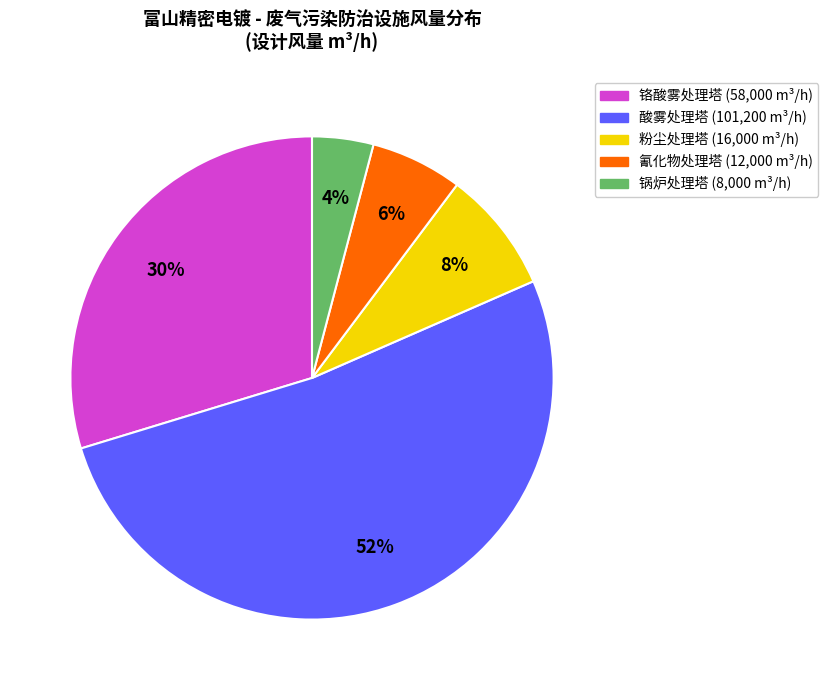

To the nearest percent, what is the average slice percentage?

20%